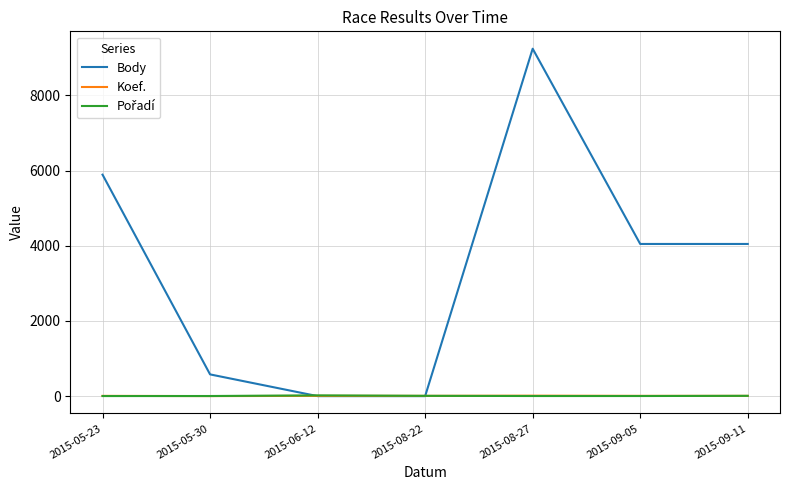

Which series has the largest total across all categories?

Body